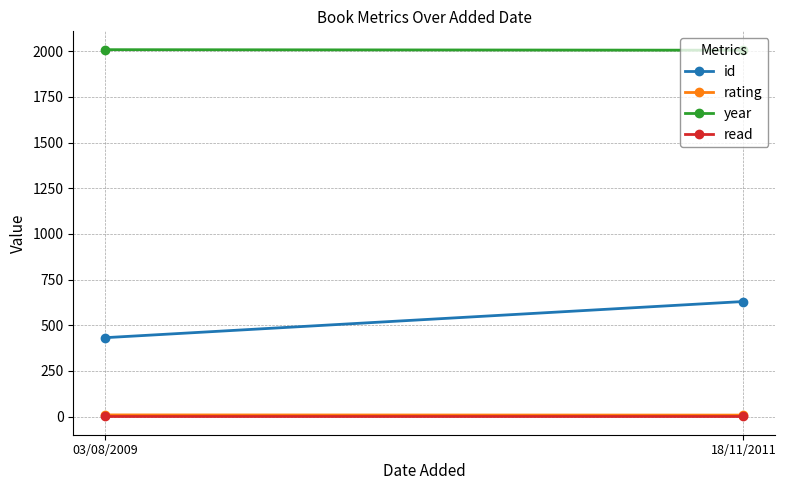

What is the label of the 1st point from the left?

03/08/2009